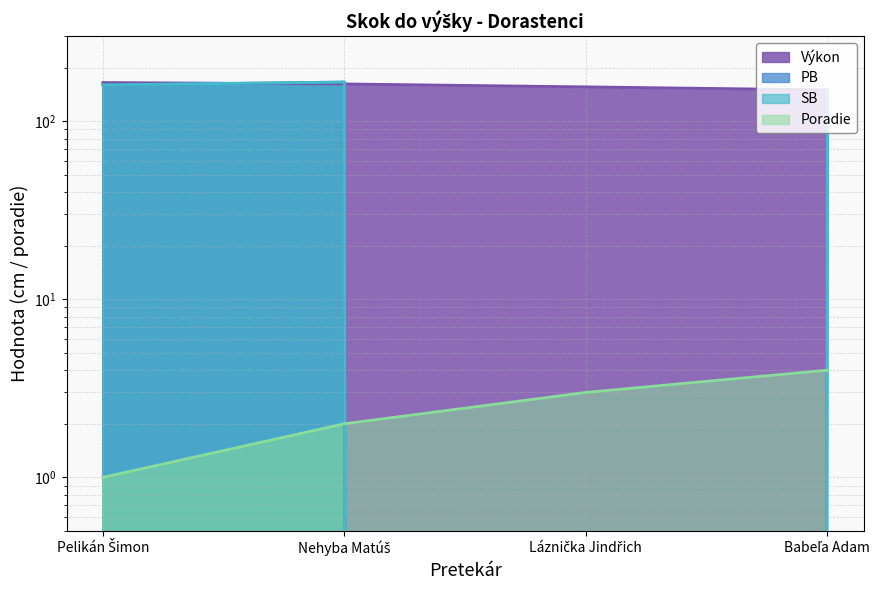

What is the difference between the maximum and minimum values in the PB series?

166